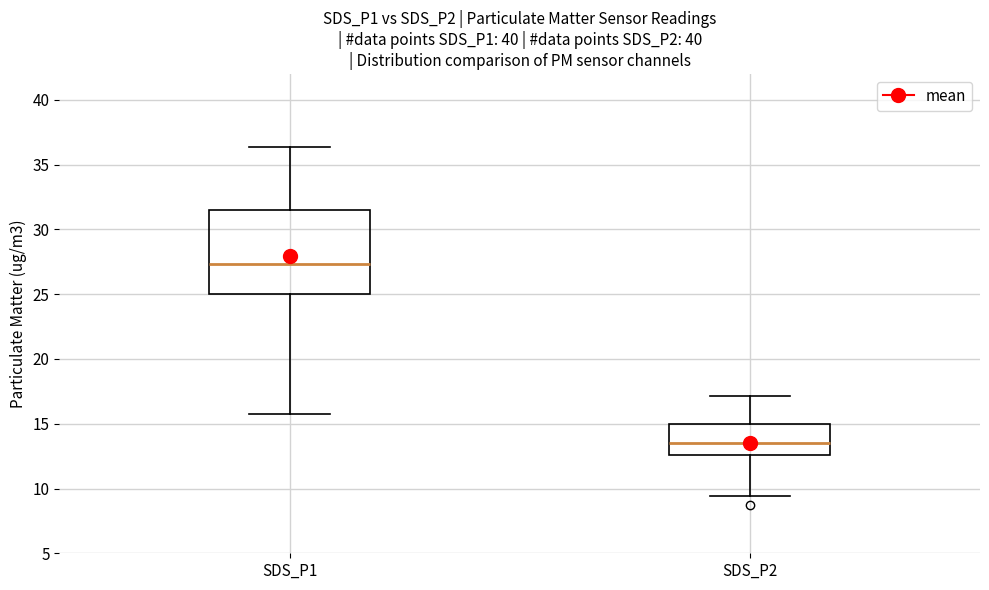

Reading left to right, read every box against the y-axis: the position of its median line, the range the box covers, and the ends of its whiskers. The values are not printed on the chart, so give them approximately, as read against the axis.

SDS_P1: median 27.5, box 25.0 to 31.5, whiskers 16.0 to 36.5
SDS_P2: median 13.5, box 12.5 to 15.0, whiskers 9.5 to 17.0